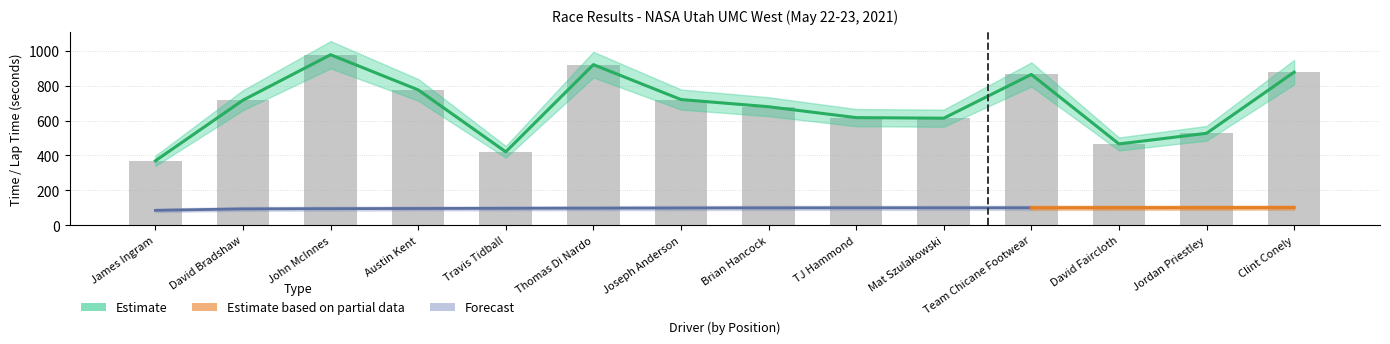

How many values in the Estimate (Total Time) series exceed 716?

7